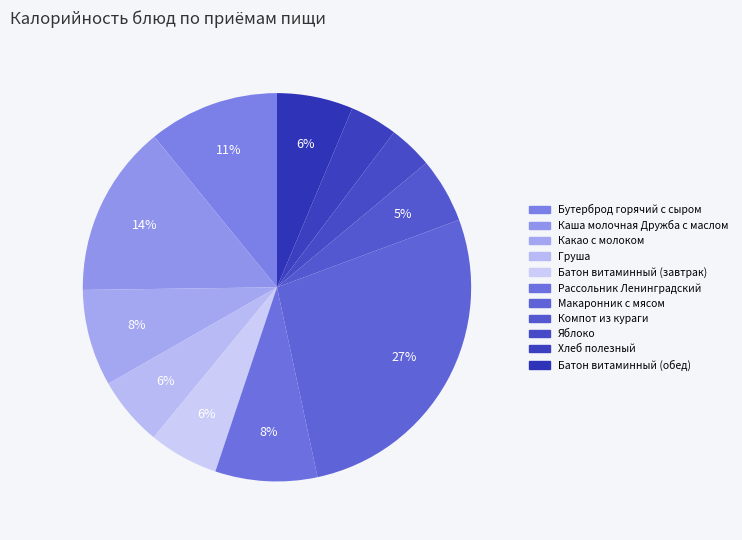

Count the number of slices in the pie.

11